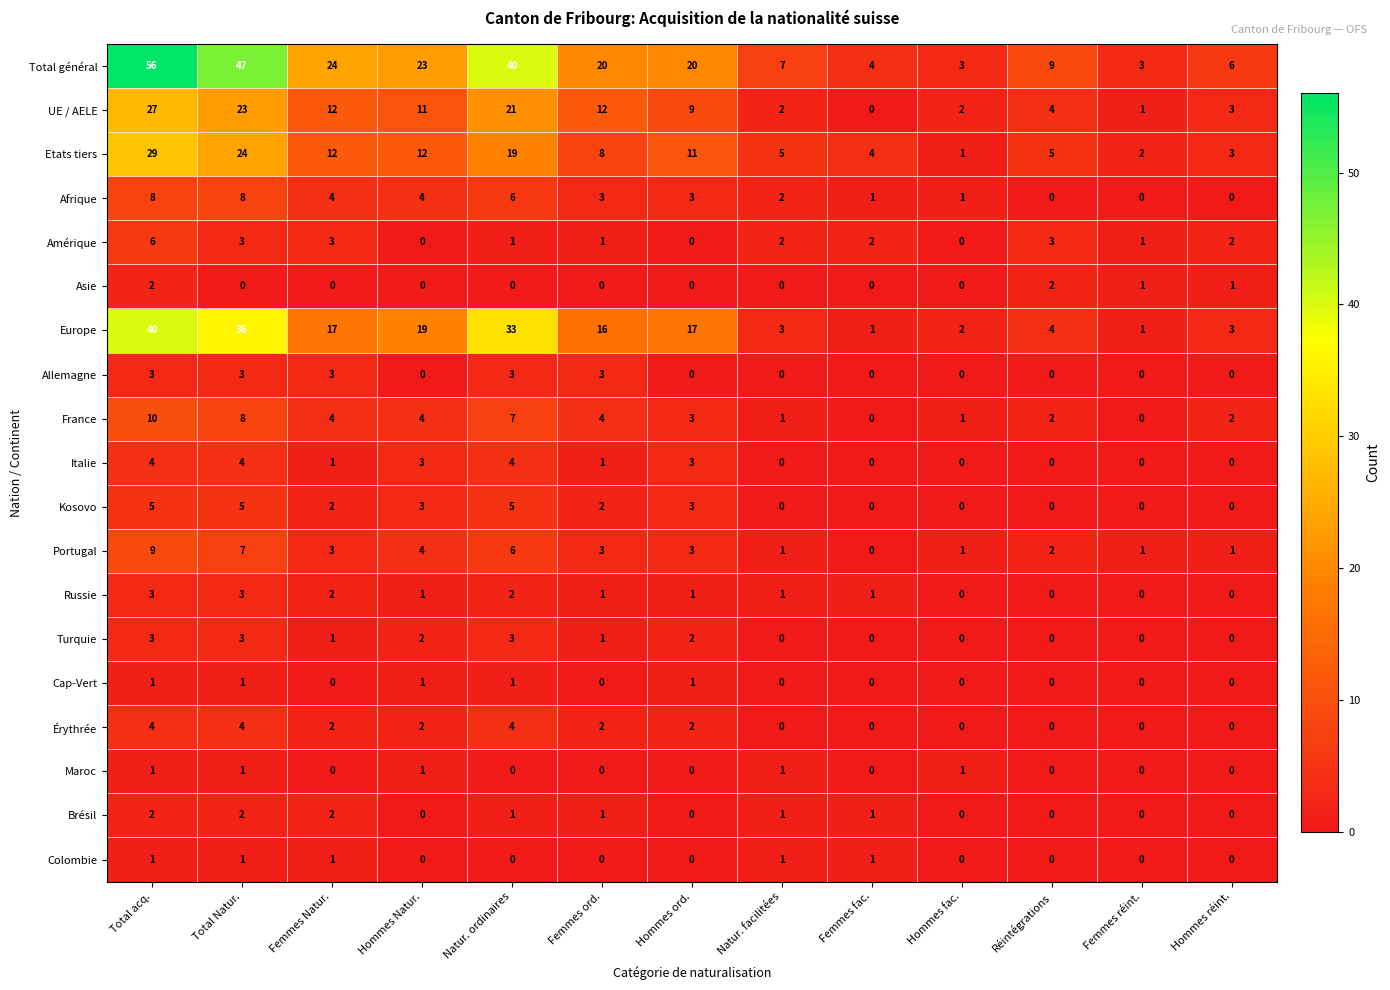

Which series has the widest spread of values?

Total général